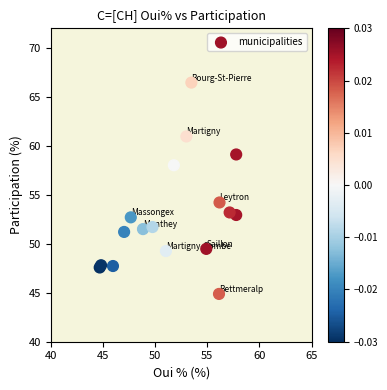

What Y value in the scatter plot is closest to 55?

54.2